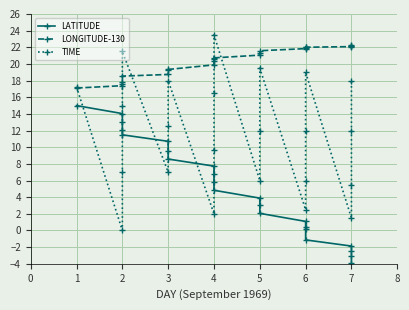

True or false: LONGITUDE-130 and TIME cross at least once.

True